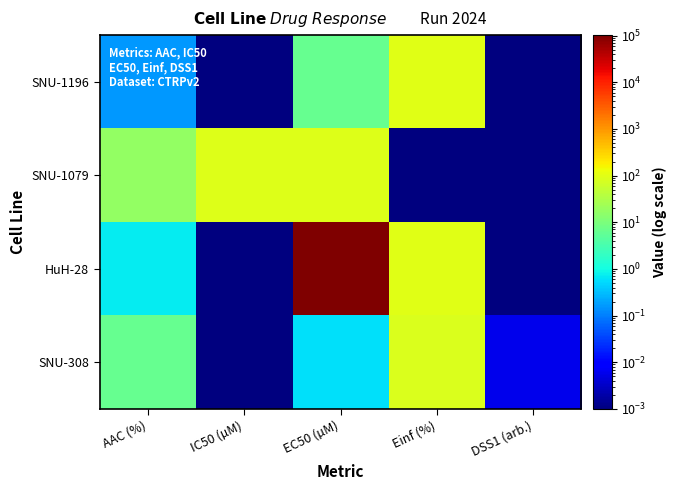

List the series in order of their peak value, highest first.

HuH-28, SNU-1196, SNU-1079, SNU-308